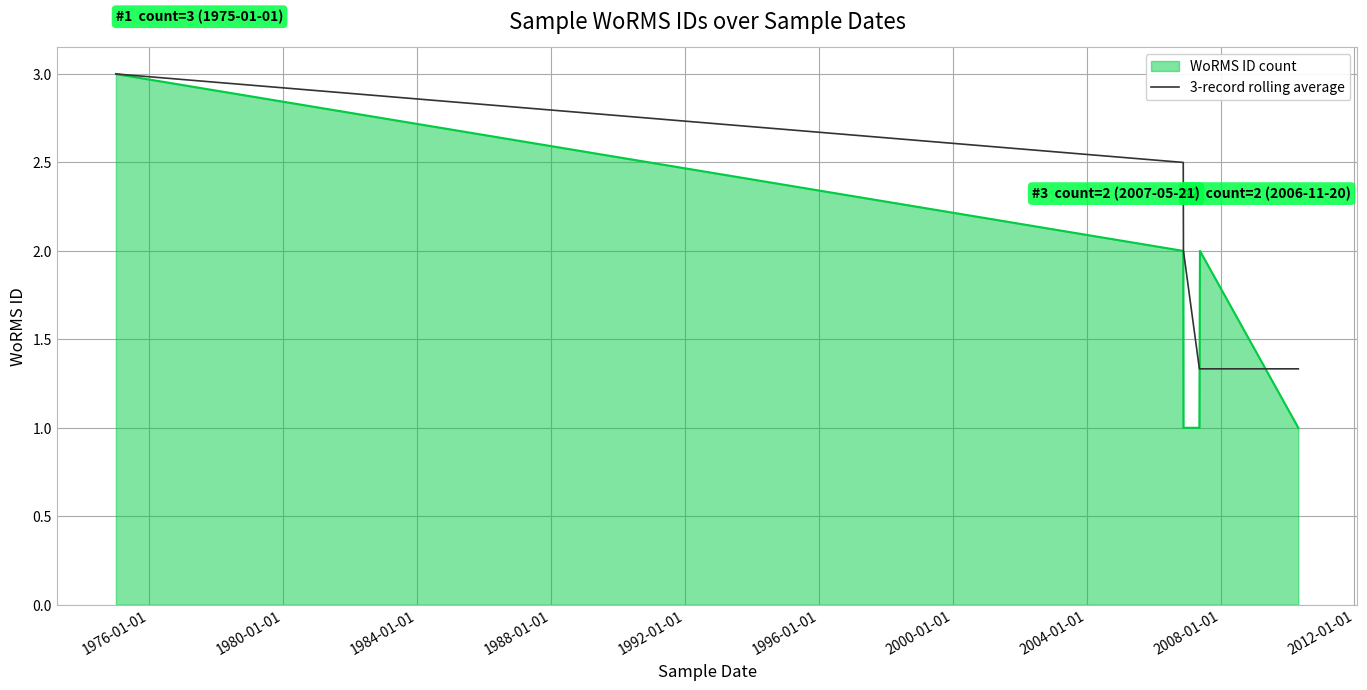

Which series has the largest total across all categories?

3-record rolling average